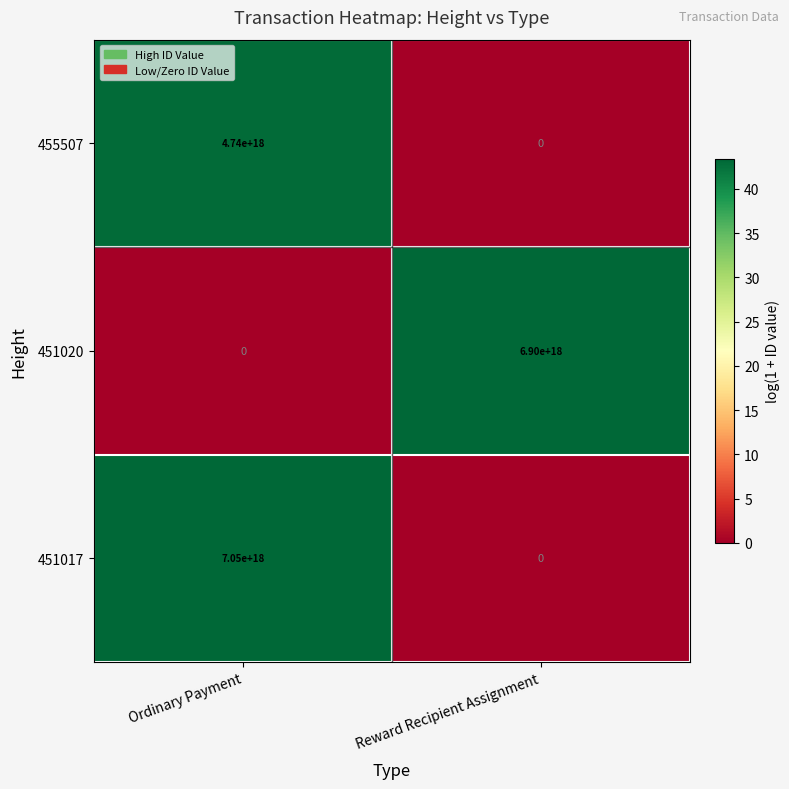

Which series has the widest spread of values?

451017